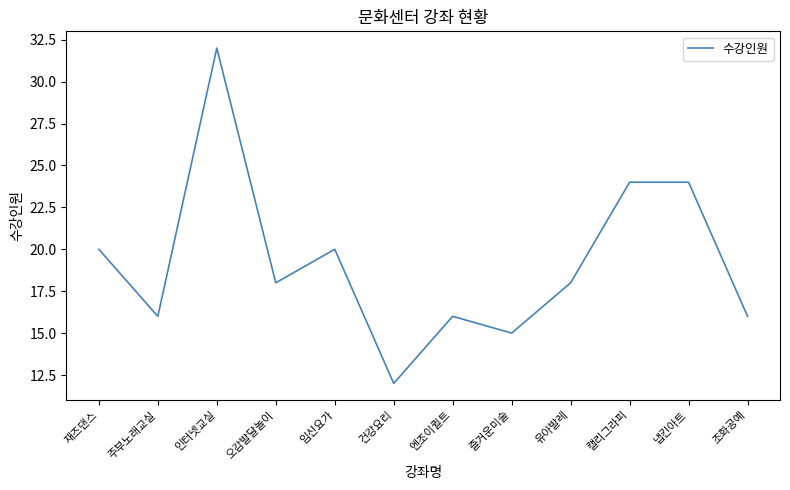

Count the number of categories in the chart.

12